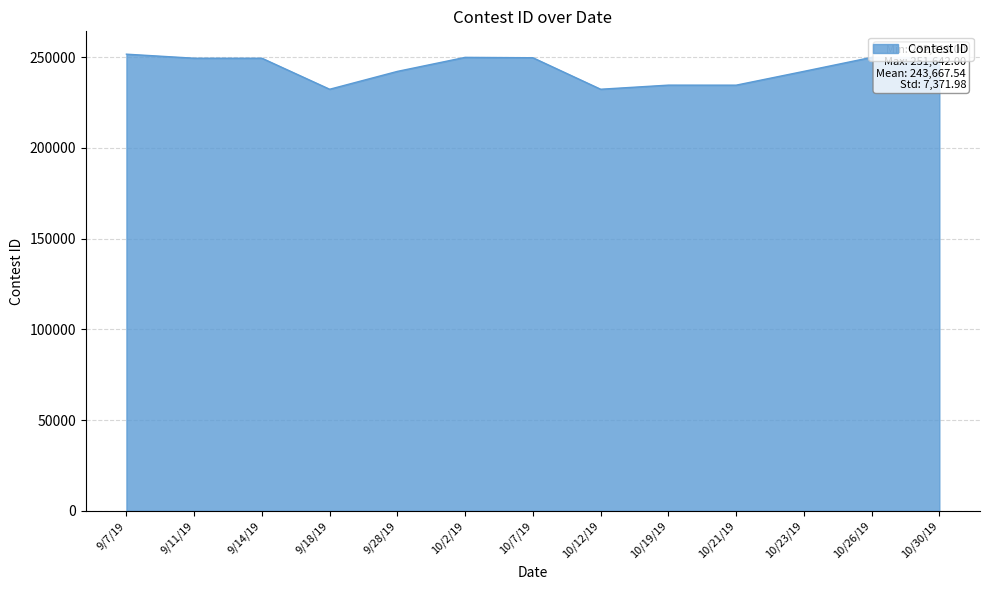

What is the ratio of the value at 9/7/19 to the value at 10/23/19?

1.0